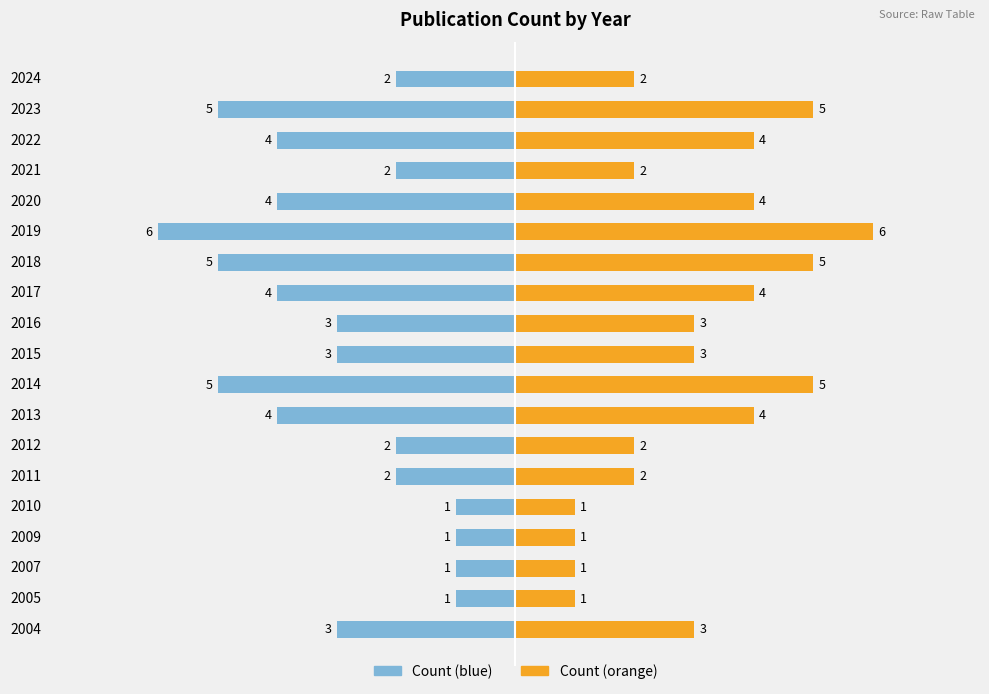

Count the number of categories in the chart.

19